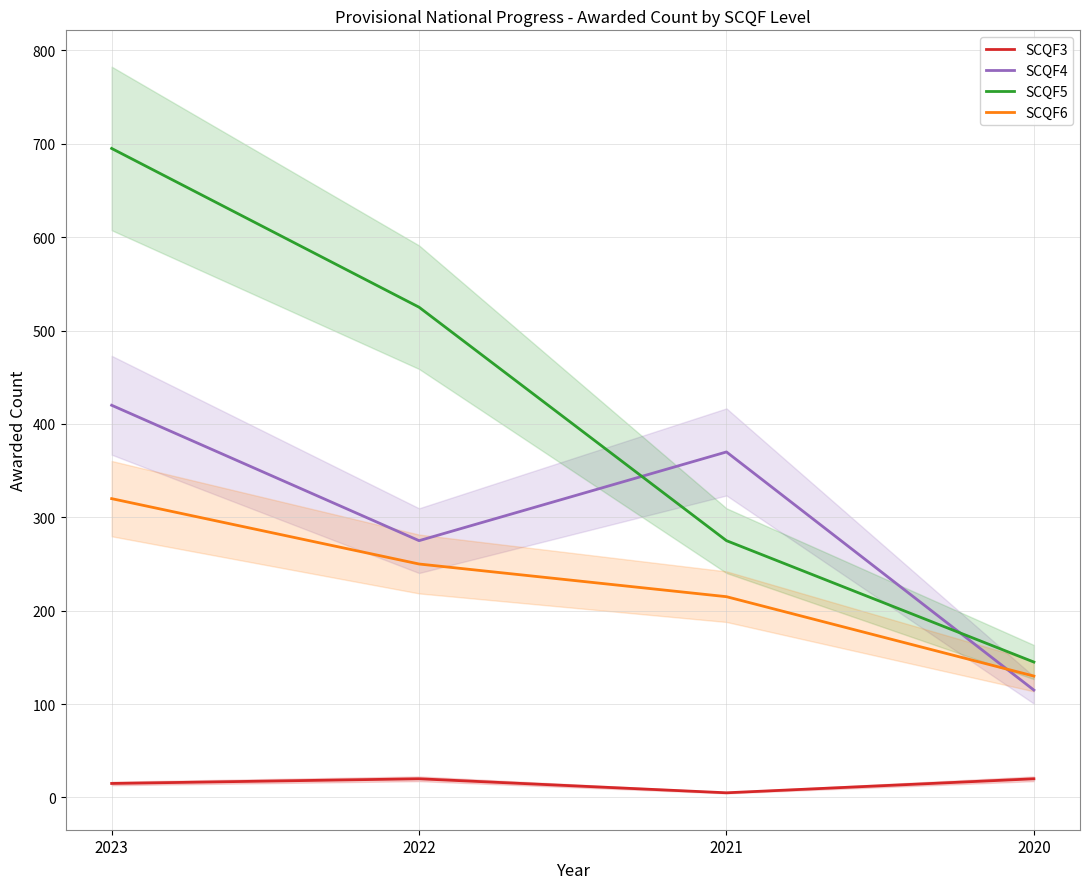

Reading left to right, extract all data points from this chart.

SCQF3: 15	20	5	20
SCQF4: 420	275	370	115
SCQF5: 695	525	275	145
SCQF6: 320	250	215	130